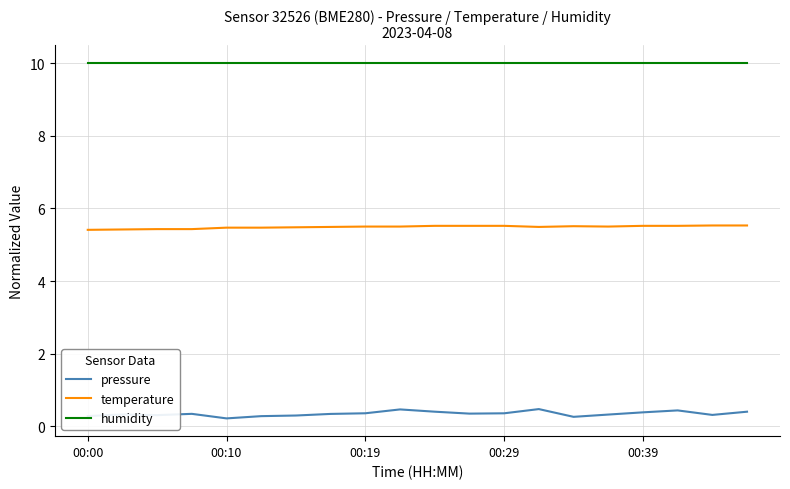

What is the difference between the maximum and minimum values in the pressure series?

0.3